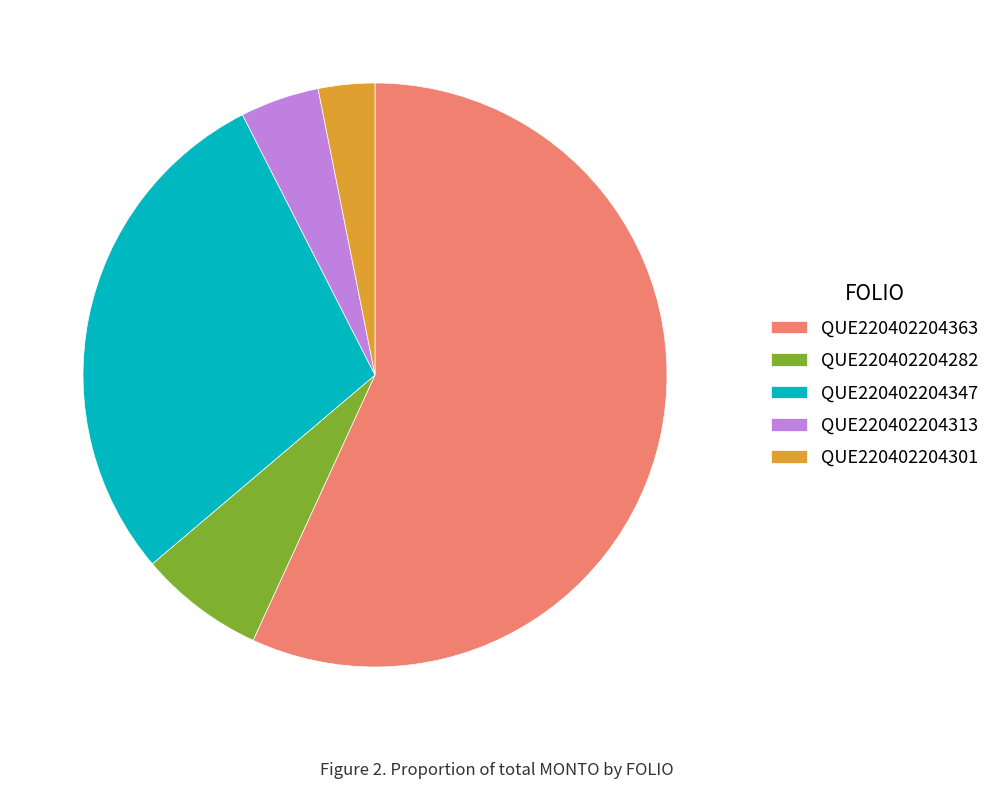

Which slice is the largest?

QUE220402204363